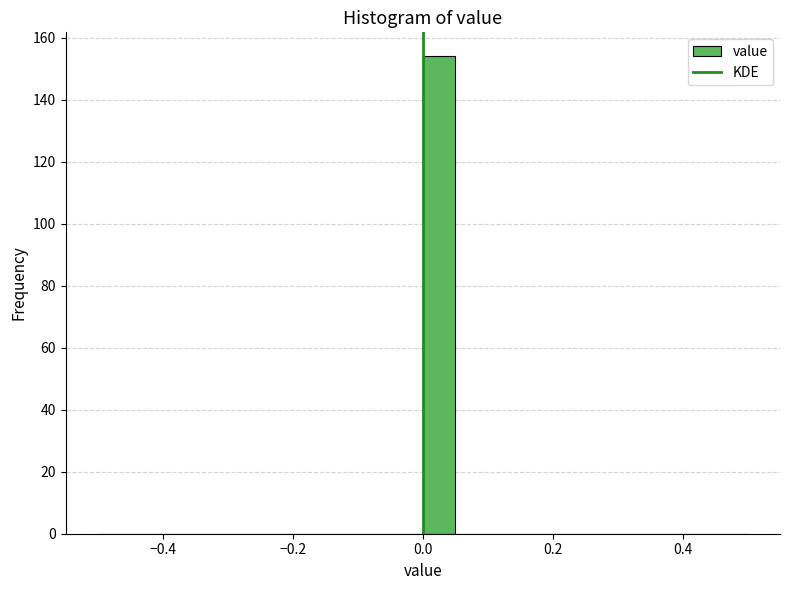

Around what value on the x-axis is the tallest bar? Give the approximate position of its centre, as read against the axis.

0.02